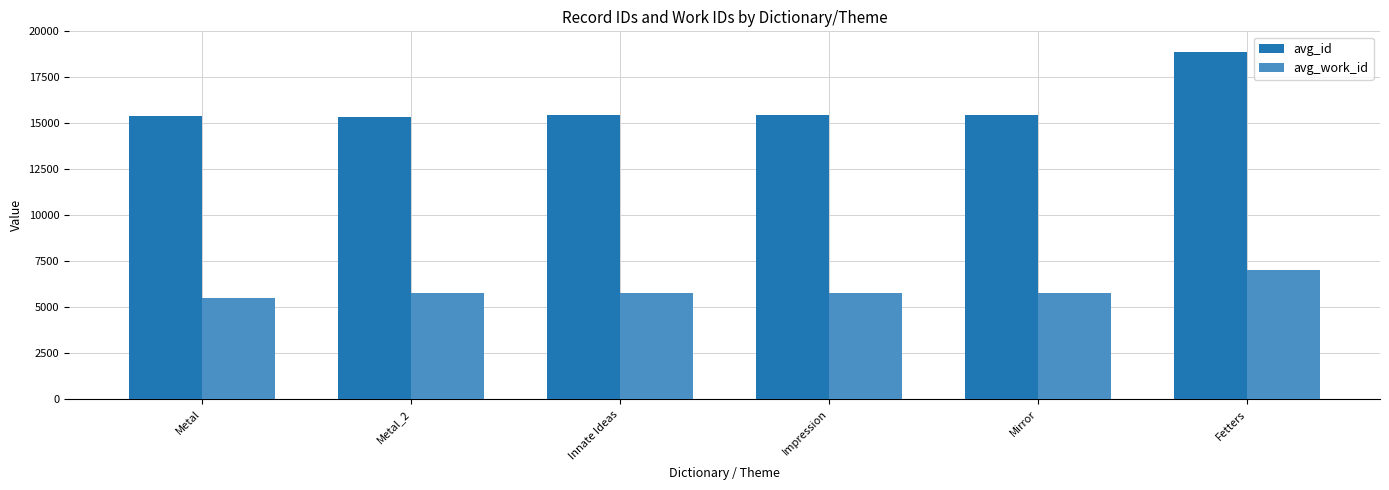

What is the maximum value shown in the chart?

18903